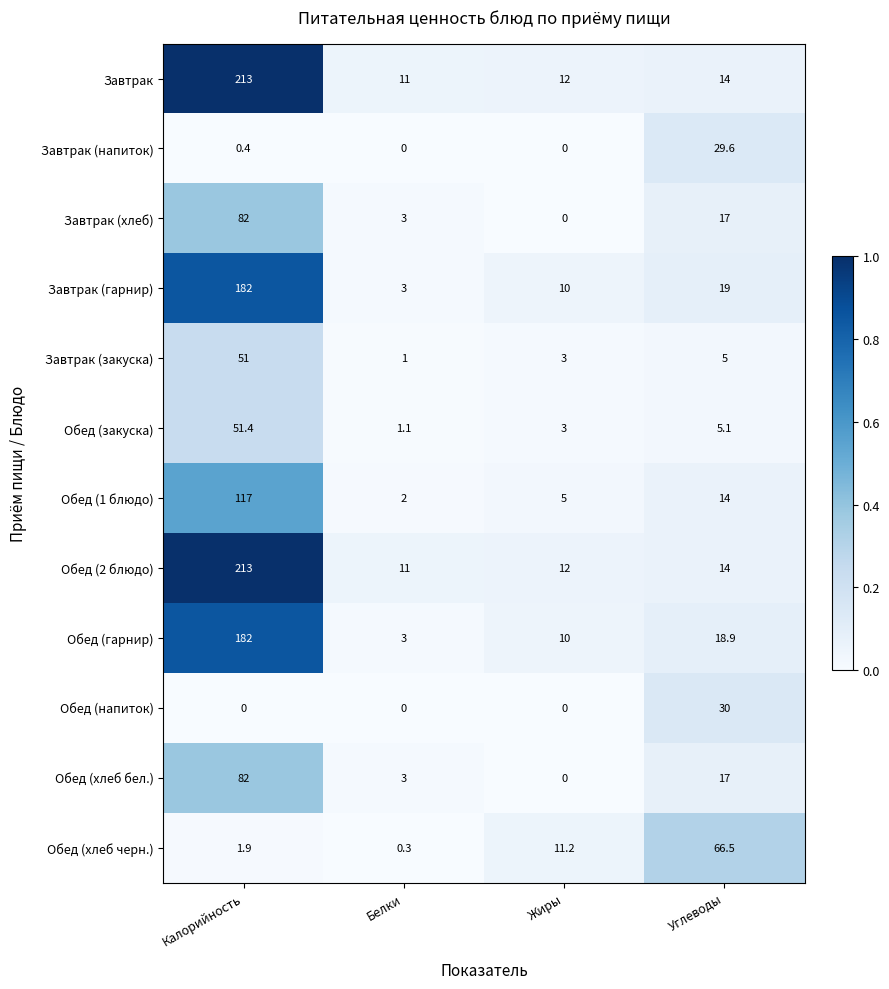

Which category has the highest value in the Обед (хлеб бел.) series?

Калорийность